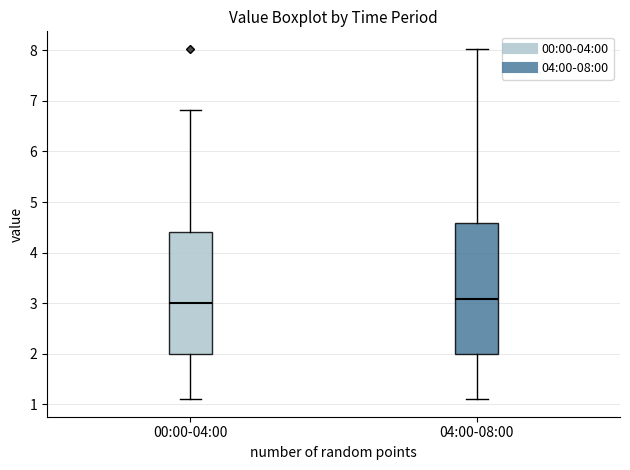

Reading left to right, transcribe this box plot: for each box, give where its median line is, the range the box spans, and where its two whiskers end, as read against the y-axis. The values are not printed on the chart, so give them approximately, as read against the axis.

00:00-04:00: median 3.0, box 2.0 to 4.4, whiskers 1.1 to 6.8
04:00-08:00: median 3.1, box 2.0 to 4.6, whiskers 1.1 to 8.0